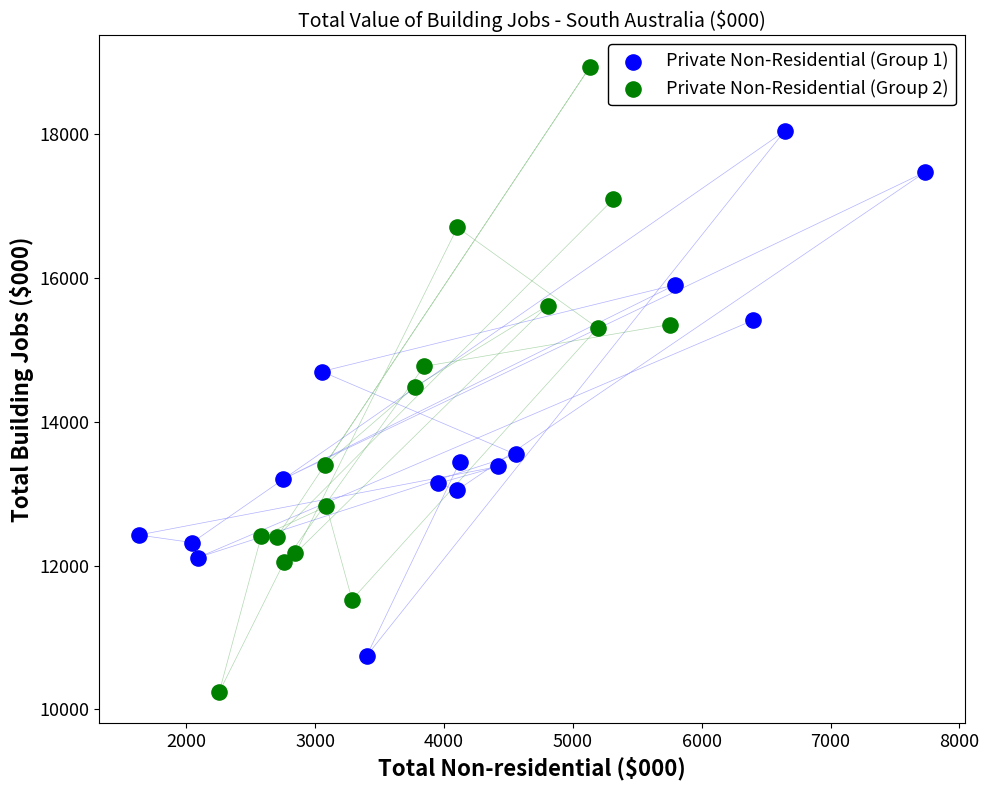

Which series has the widest spread of Y values?

Private Non-Residential (Group 2)